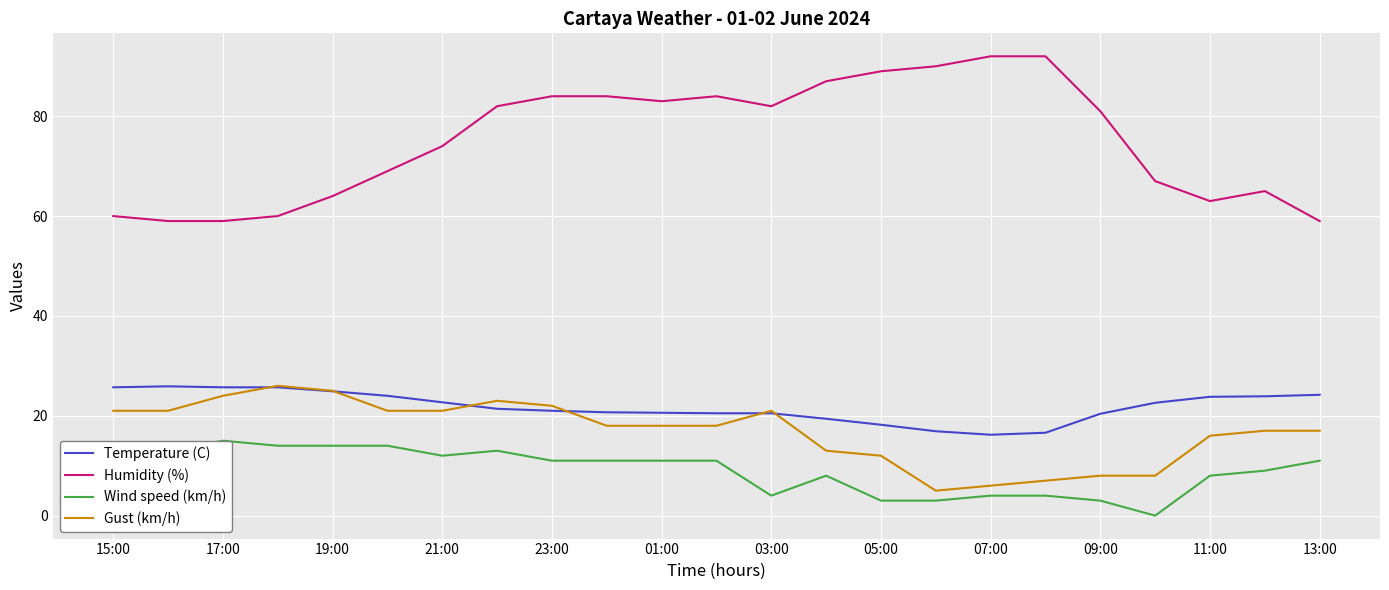

True or false: Gust (km/h) and Humidity (%) intersect in this chart.

False